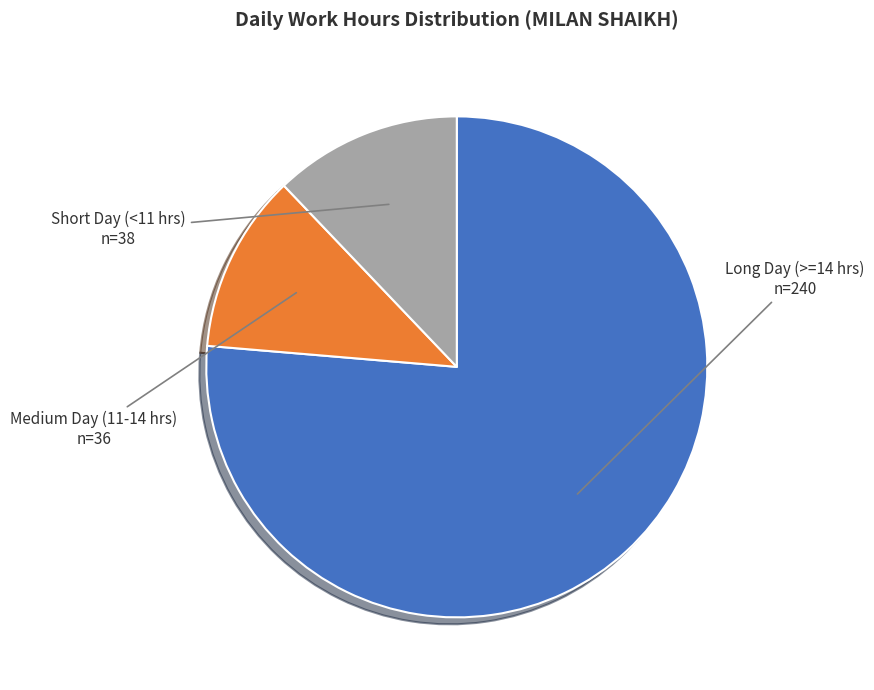

How many slices are in this pie chart?

3